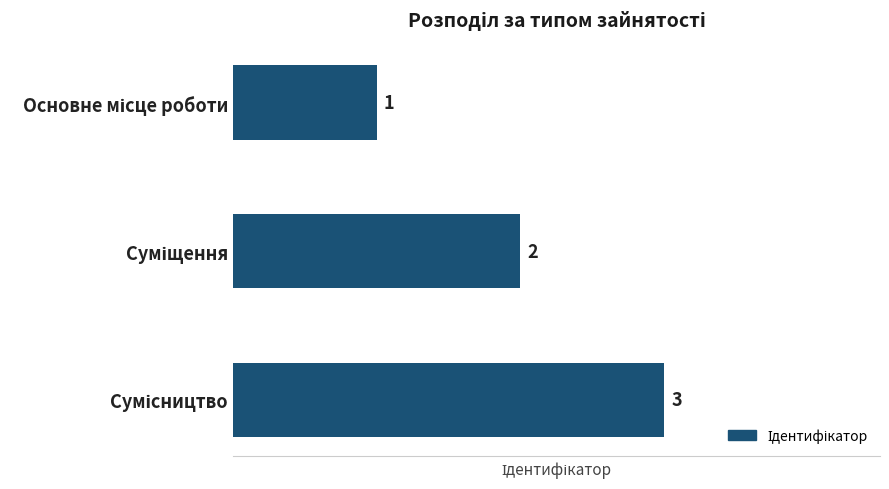

How many values are between 1 and 3?

3